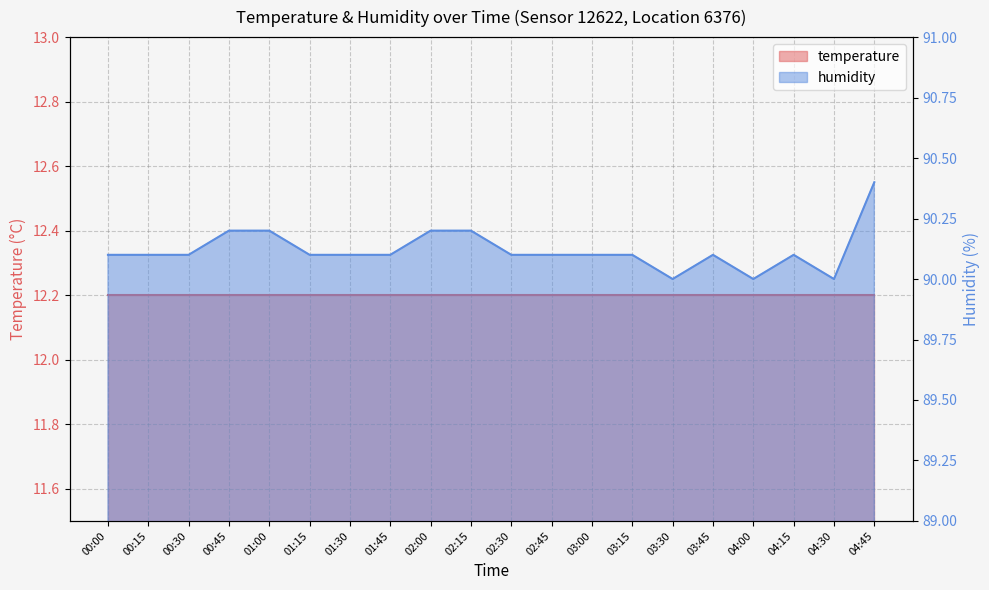

List the labels in order of value, smallest first.

03:30, 04:00, 04:30, 00:00, 00:15, 00:30, 01:15, 01:30, 01:45, 02:30, 02:45, 03:00, 03:15, 03:45, 04:15, 00:45, 01:00, 02:00, 02:15, 04:45